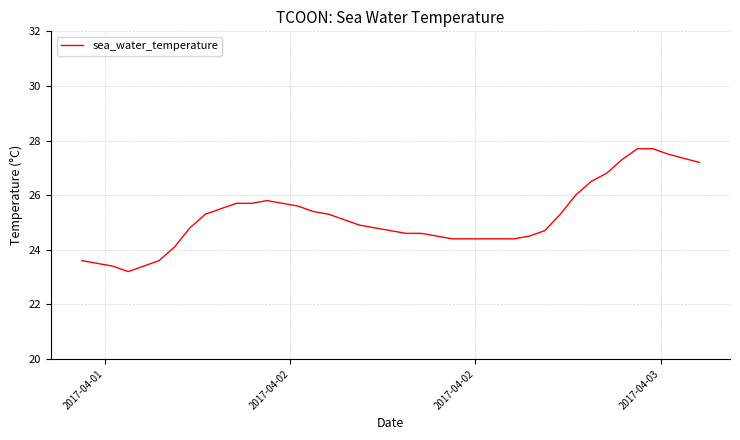

What is the difference between the maximum and minimum values?

4.5